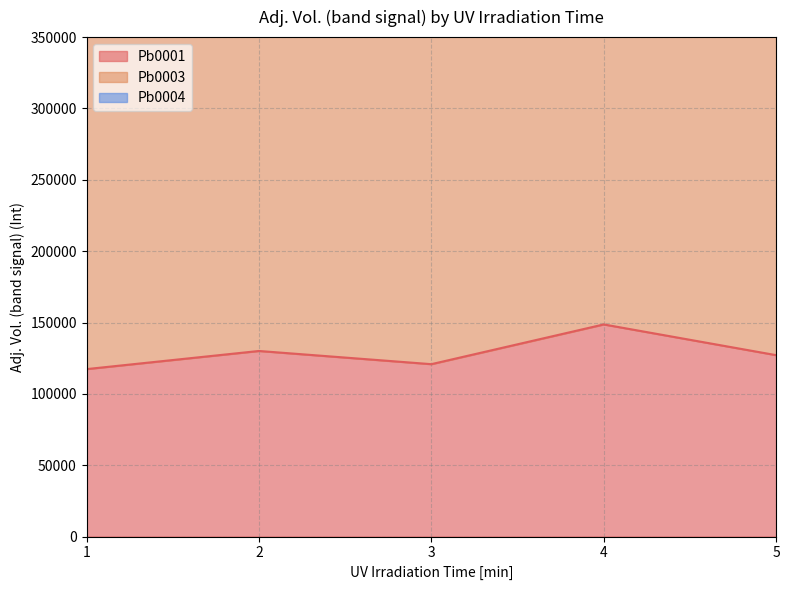

Reading left to right, what are all the values shown in this chart?

Pb0001: 1=117355	2=130065	3=120818	4=148661	5=127134
Pb0003: 1=235327	2=271188	3=298278	4=273079	5=244164
Pb0004: 1=64029	2=92327	3=72758	4=82218	5=65510